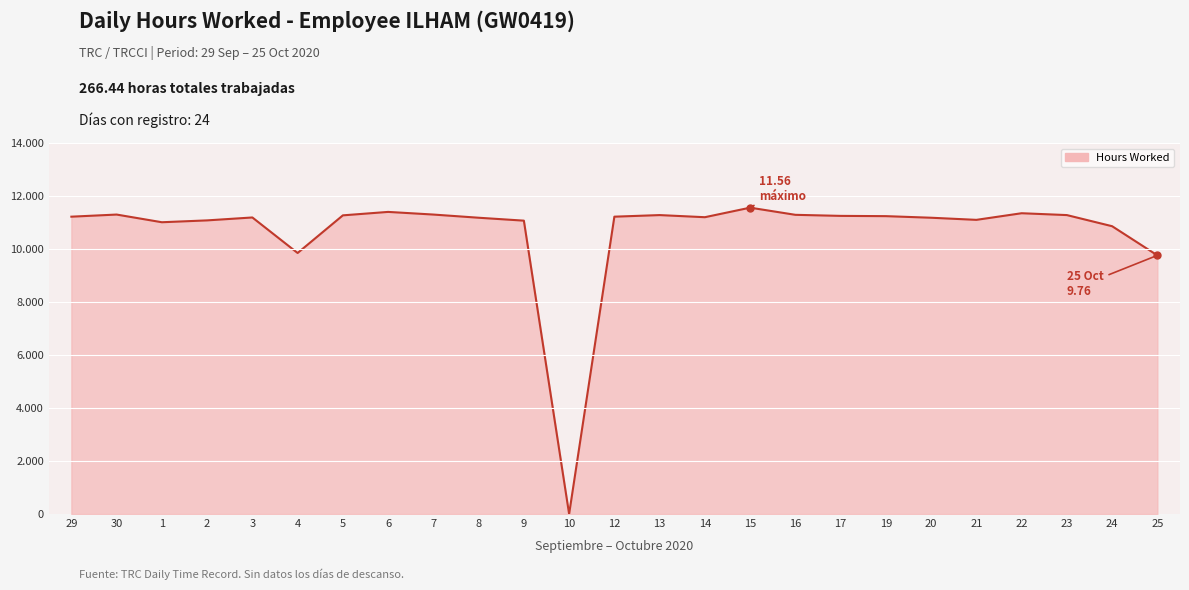

What position from the left is 5?

7